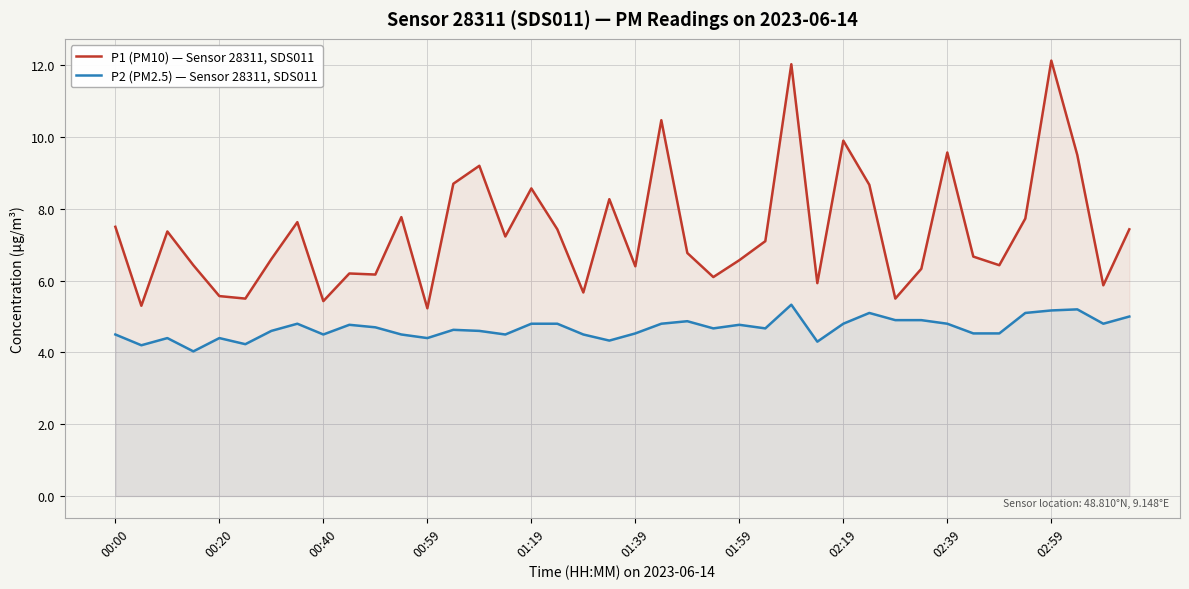

True or false: P2 (PM2.5) — Sensor 28311, SDS011 has more than 0 points higher than both neighbors.

True